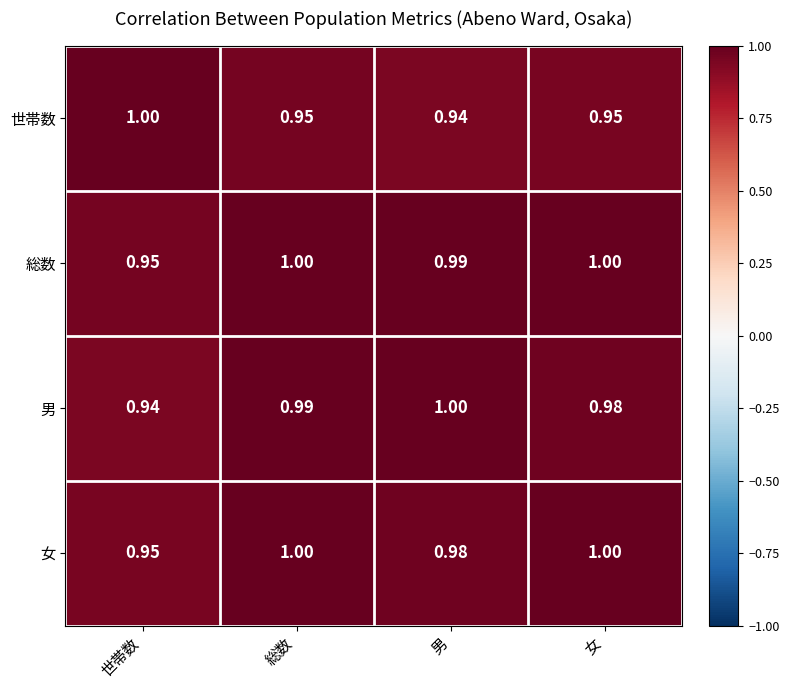

What is the total value across all series at 男?

3.9